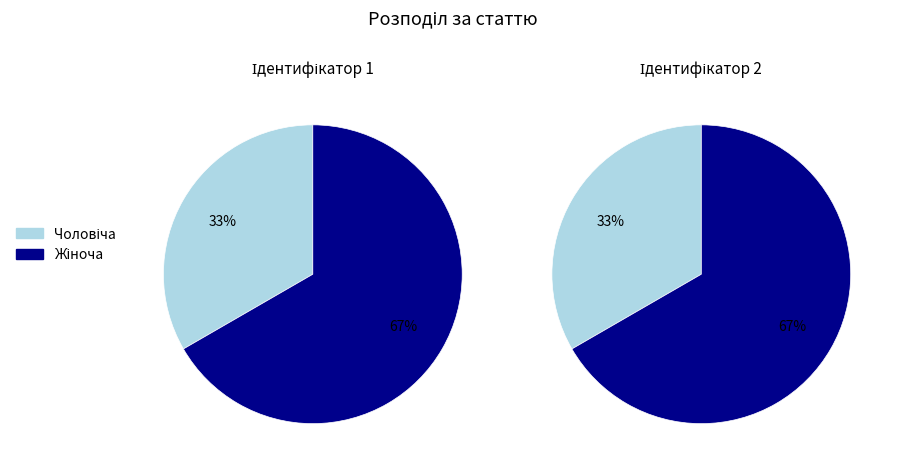

Is the sum of Жіноча and Чоловіча greater than half?

Yes